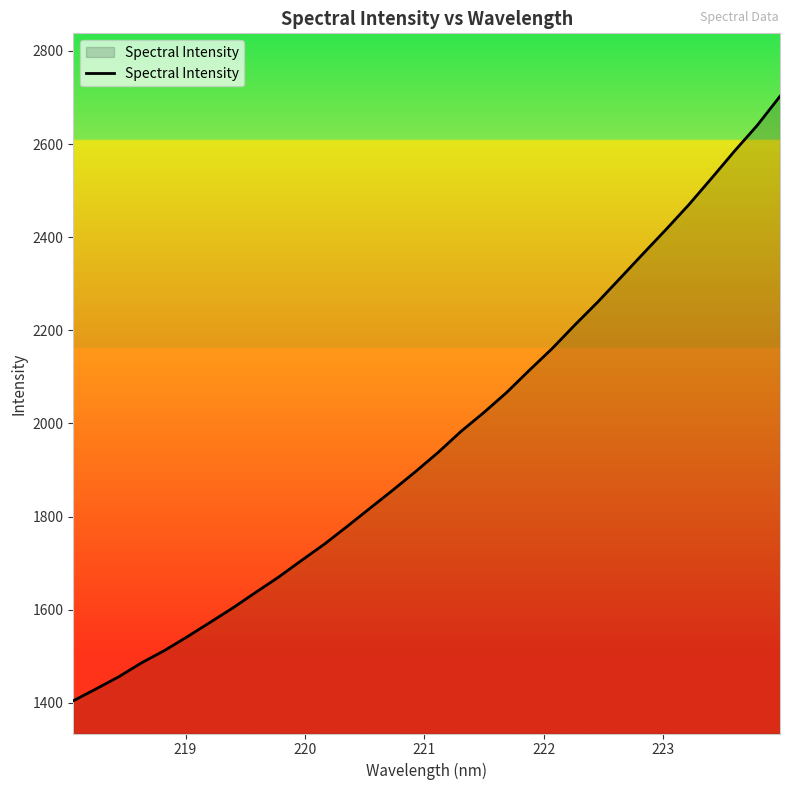

What is the smallest value displayed?

1404.5